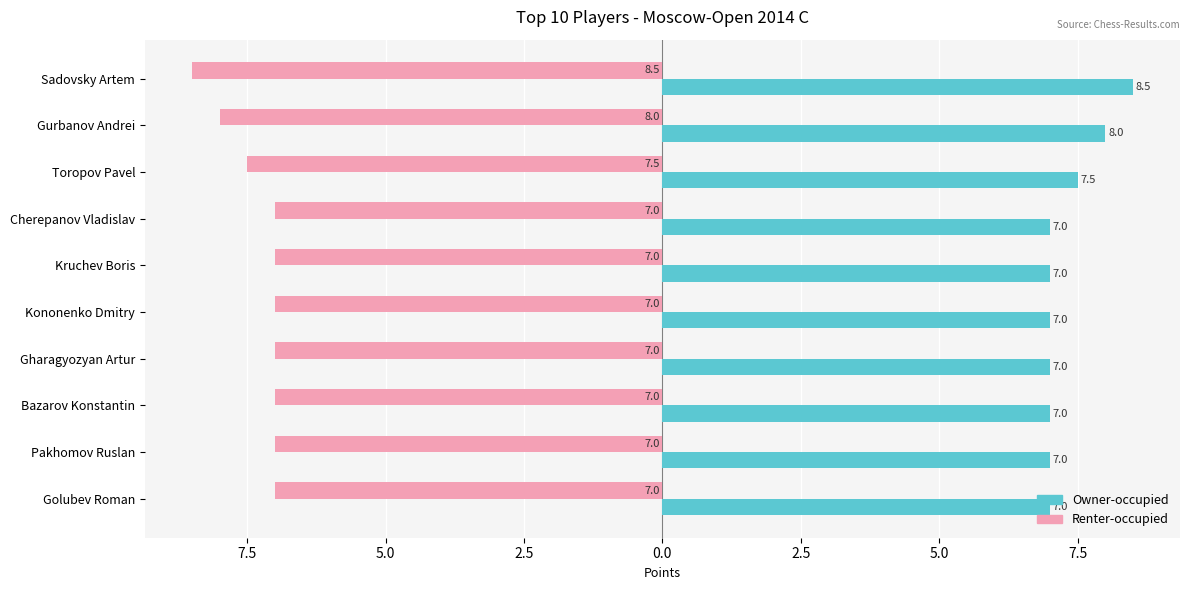

What are all the series names shown in the legend?

Owner-occupied, Renter-occupied